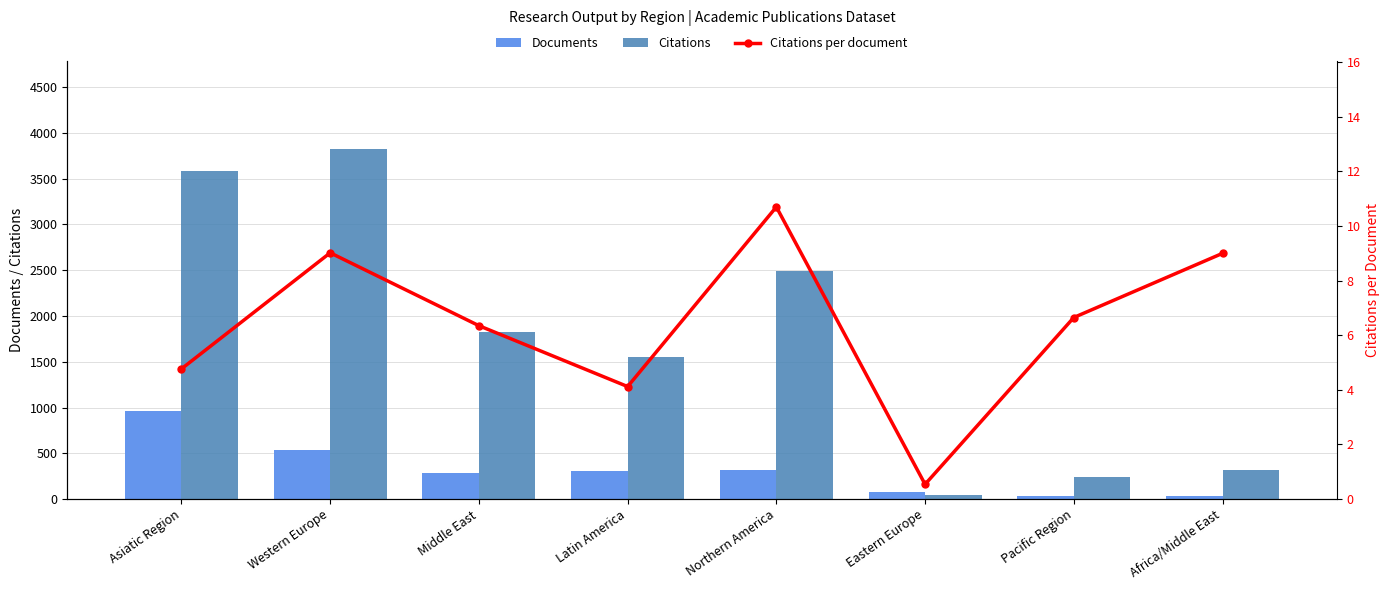

What is the value of the Citations bar at the 2nd from the left?

3830.0